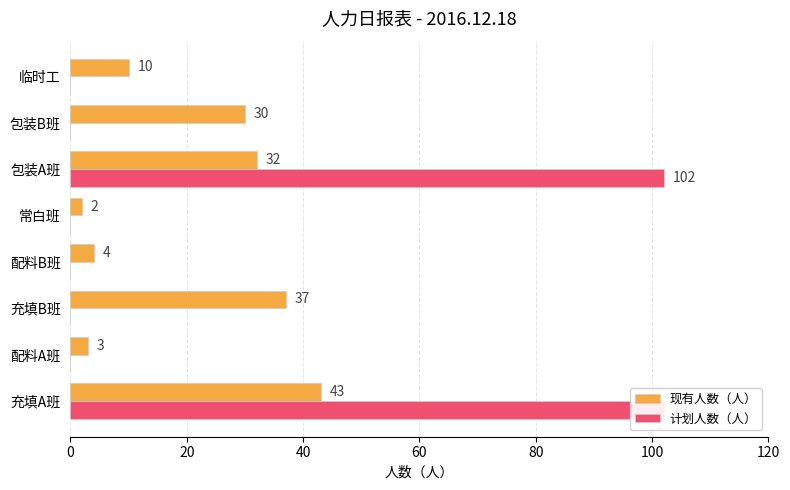

How many values in the 现有人数（人） series exceed 30?

3